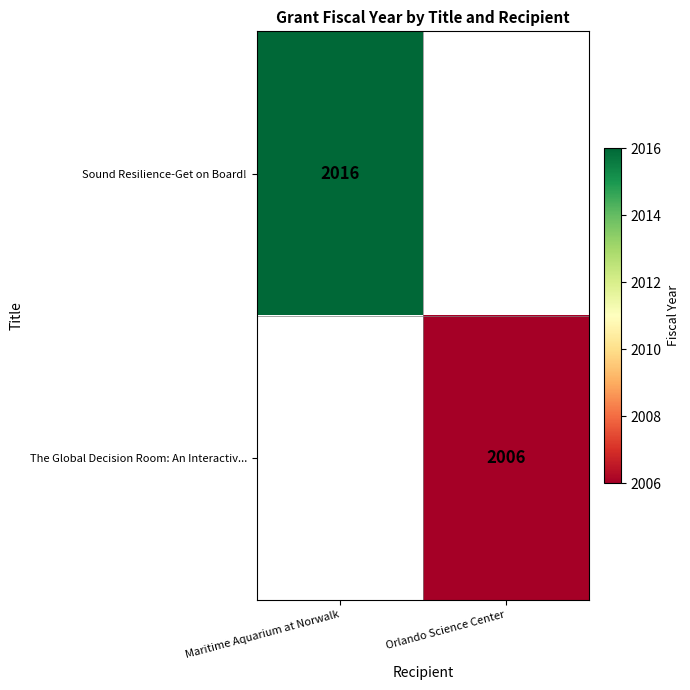

Between Orlando Science Center and Maritime Aquarium at Norwalk, which is larger?

Maritime Aquarium at Norwalk